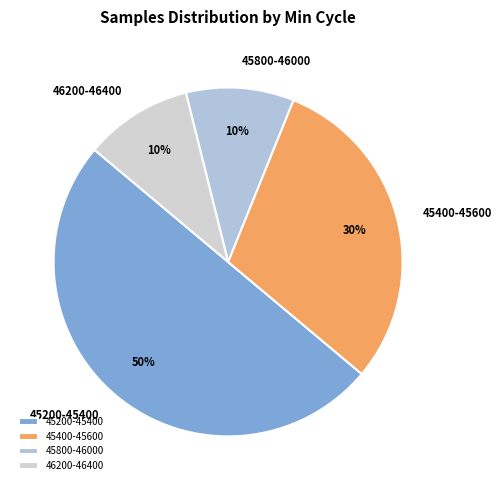

What is the largest slice in the pie chart?

45200-45400